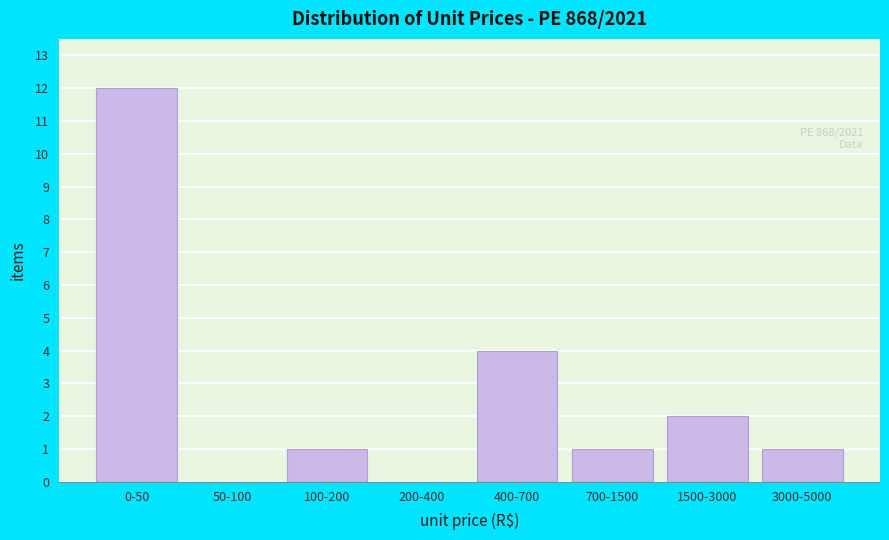

Reading left to right, extract all data points from this chart.

0-50=12	50-100=0	100-200=1	200-400=0	400-700=4	700-1500=1	1500-3000=2	3000-5000=1